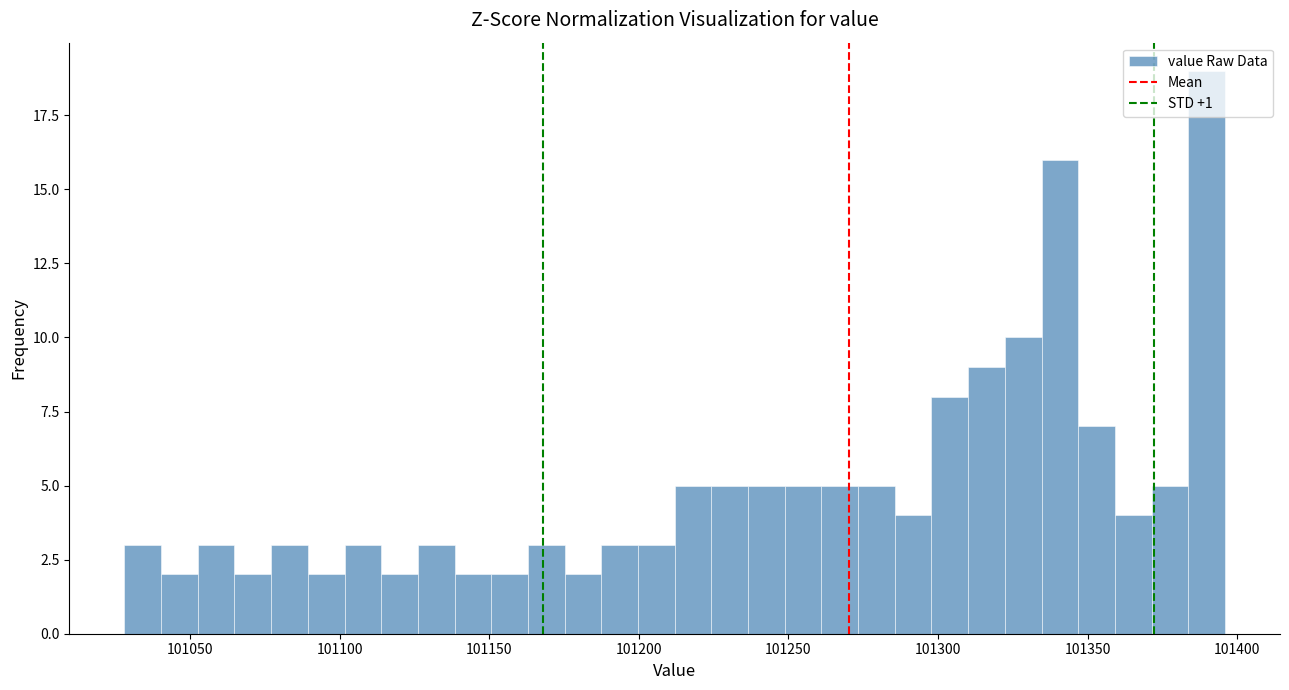

Around what value on the x-axis is the tallest bar? Give the approximate position of its centre, as read against the axis.

101390